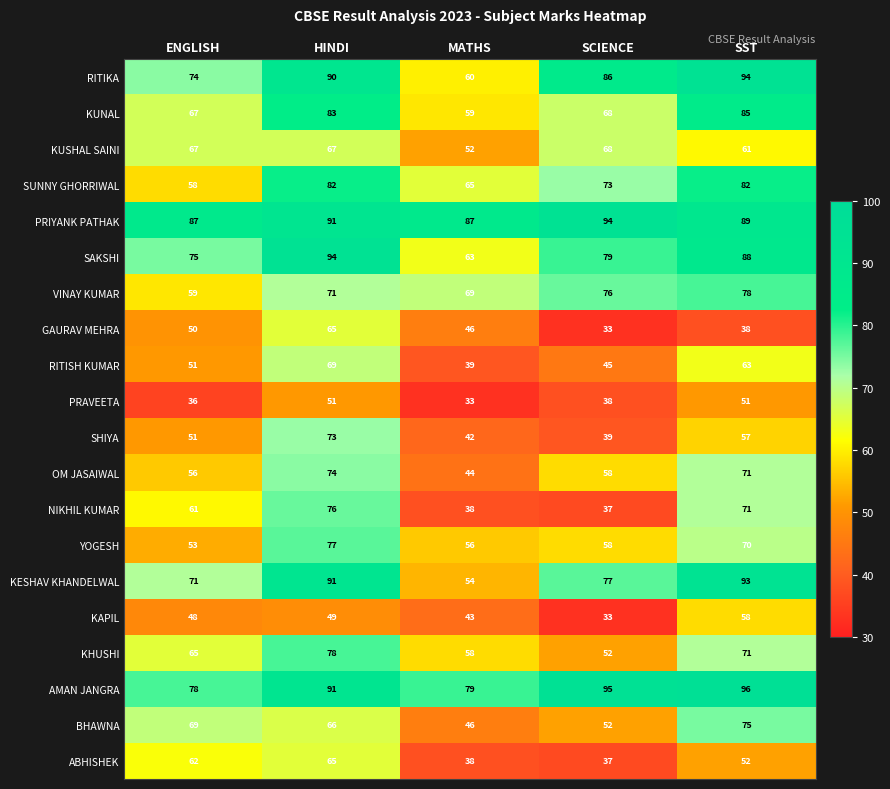

What is the total value across all series at SST?

1443